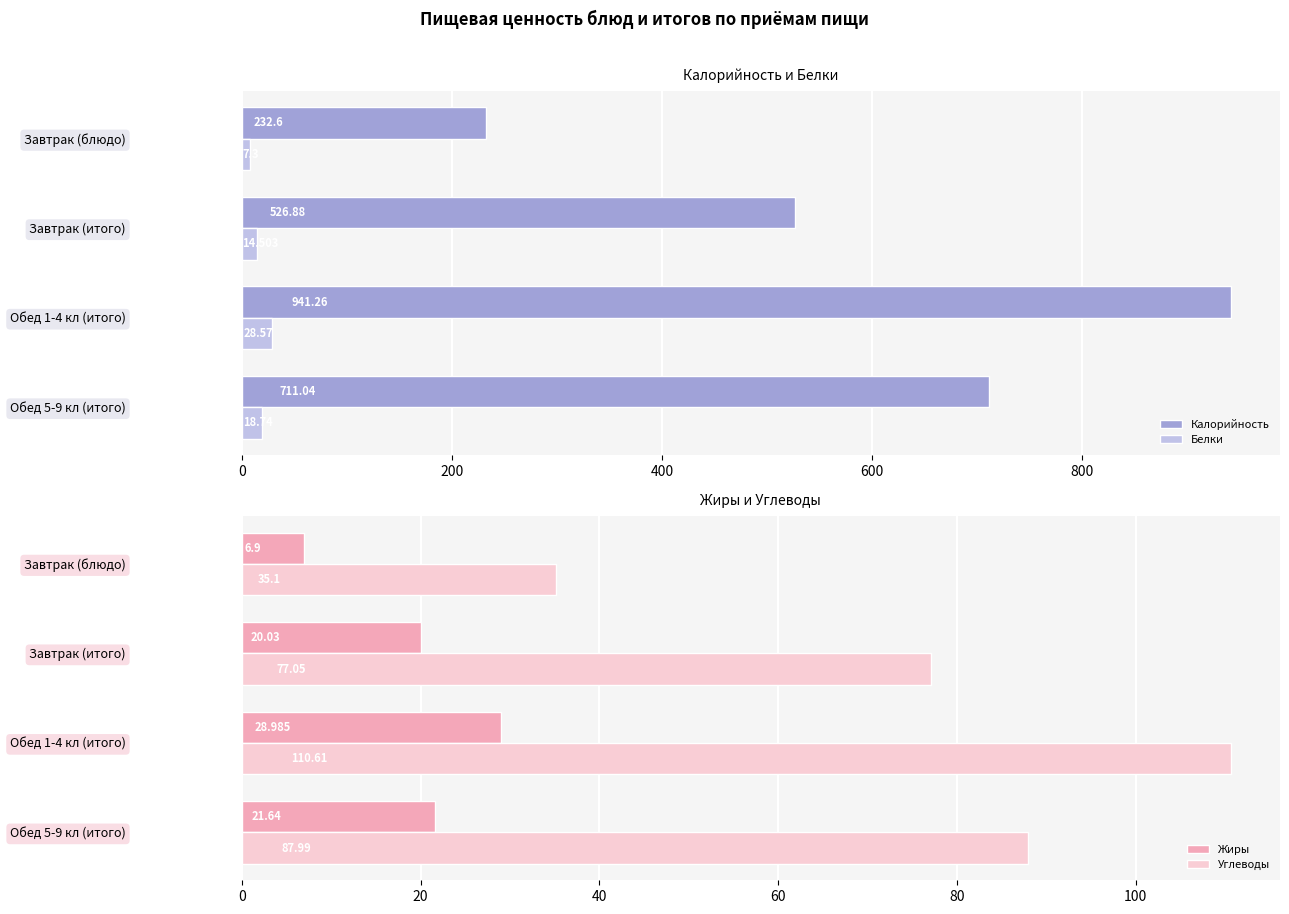

What is the average value of the Углеводы series?

77.7